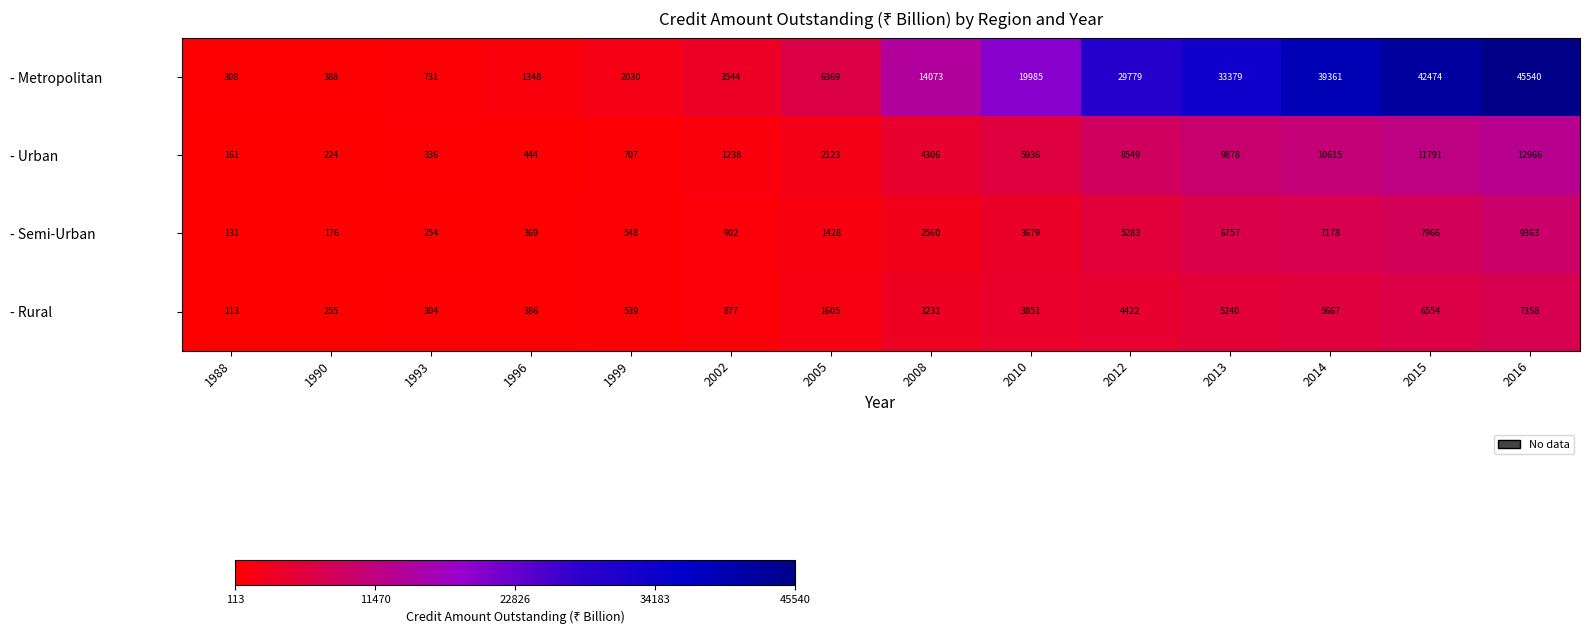

Rank the series by their maximum value, from highest to lowest.

- Metropolitan, - Urban, - Semi-Urban, - Rural